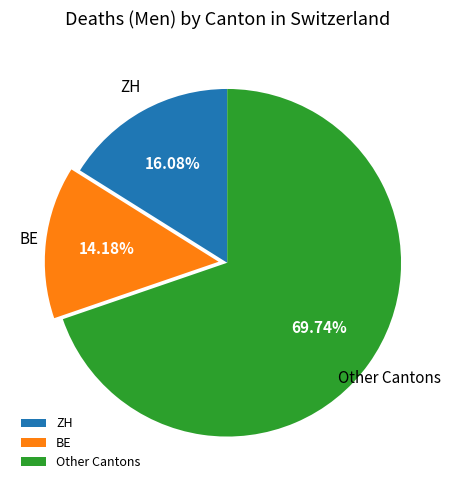

Rank the categories by value from lowest to highest.

BE, ZH, Other Cantons